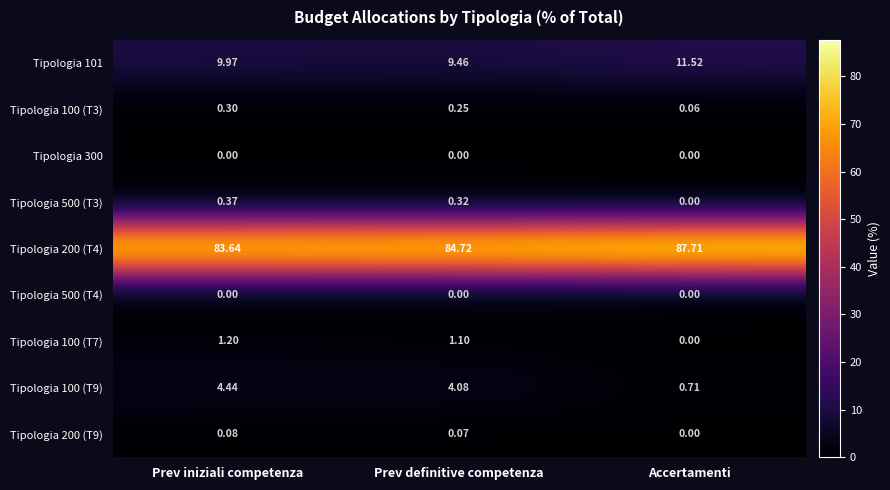

Rank the categories by Tipologia 100 (T7) value from lowest to highest.

Accertamenti, Prev definitive competenza, Prev iniziali competenza